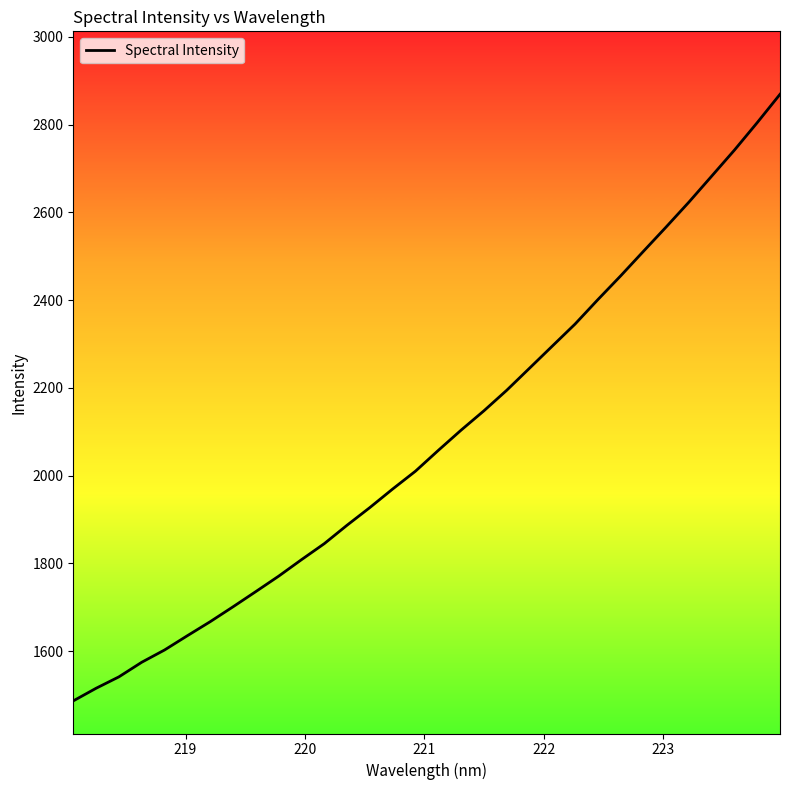

What is the difference between the maximum and minimum values?

1382.4